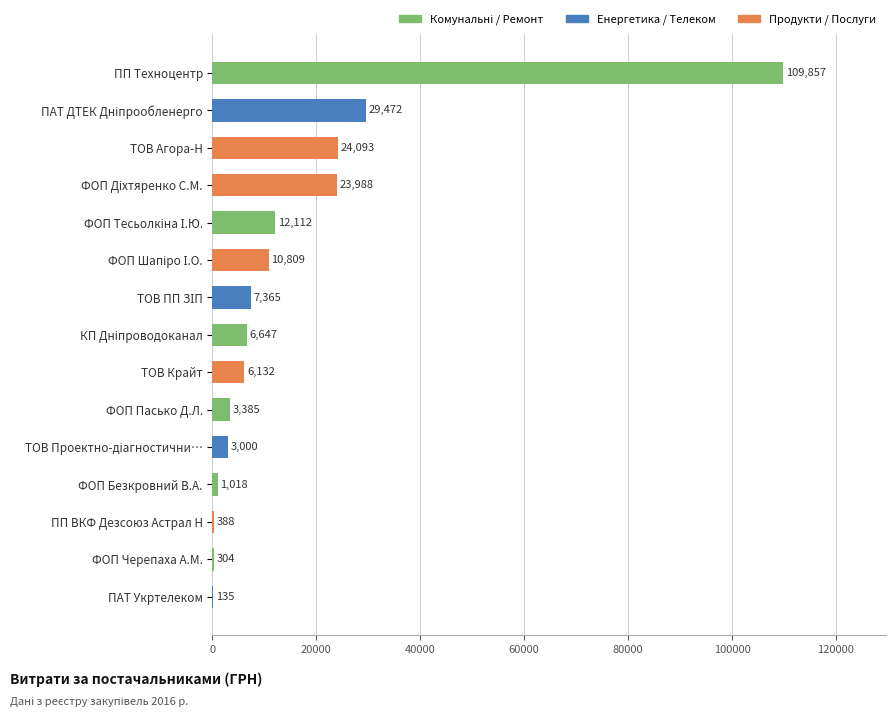

Read the value at ПП ВКФ Дезсоюз Астрал Н.

388.0